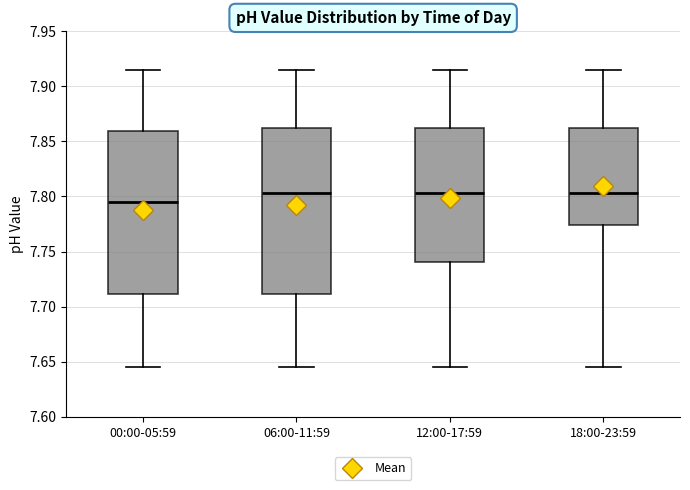

Reading left to right, transcribe this box plot: for each box, give where its median line is, the range the box spans, and where its two whiskers end, as read against the y-axis. The values are not printed on the chart, so give them approximately, as read against the axis.

00:00-05:59: median 7.795, box 7.710 to 7.860, whiskers 7.645 to 7.915
06:00-11:59: median 7.805, box 7.710 to 7.865, whiskers 7.645 to 7.915
12:00-17:59: median 7.805, box 7.740 to 7.865, whiskers 7.645 to 7.915
18:00-23:59: median 7.805, box 7.775 to 7.865, whiskers 7.645 to 7.915